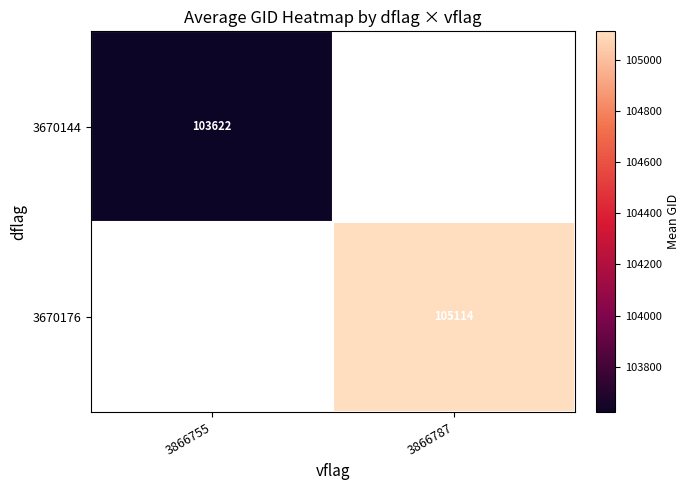

How many values in 3670176 are above zero?

1